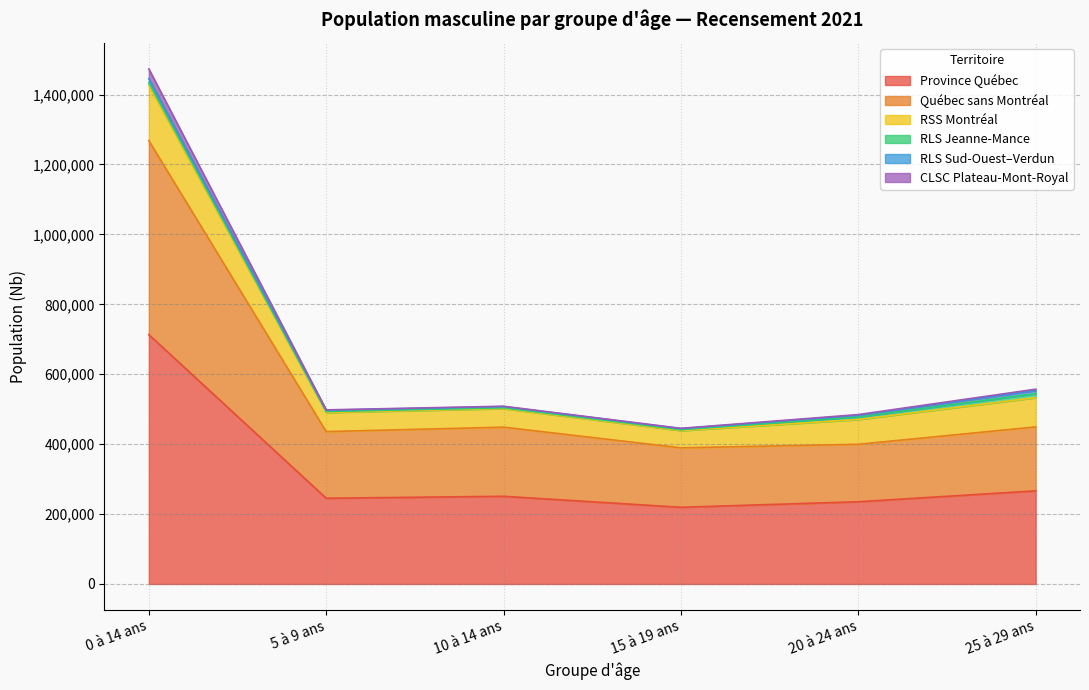

Which category has the highest value in the Province Québec series?

0 à 14 ans